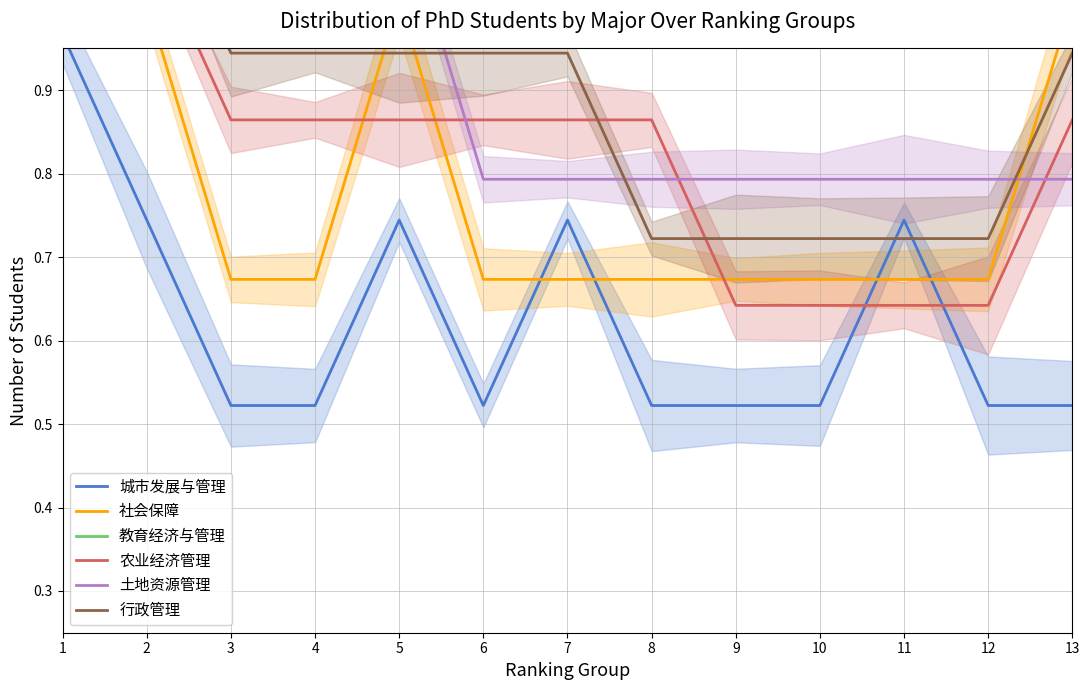

True or false: 教育经济与管理 and 城市发展与管理 cross at least once.

False